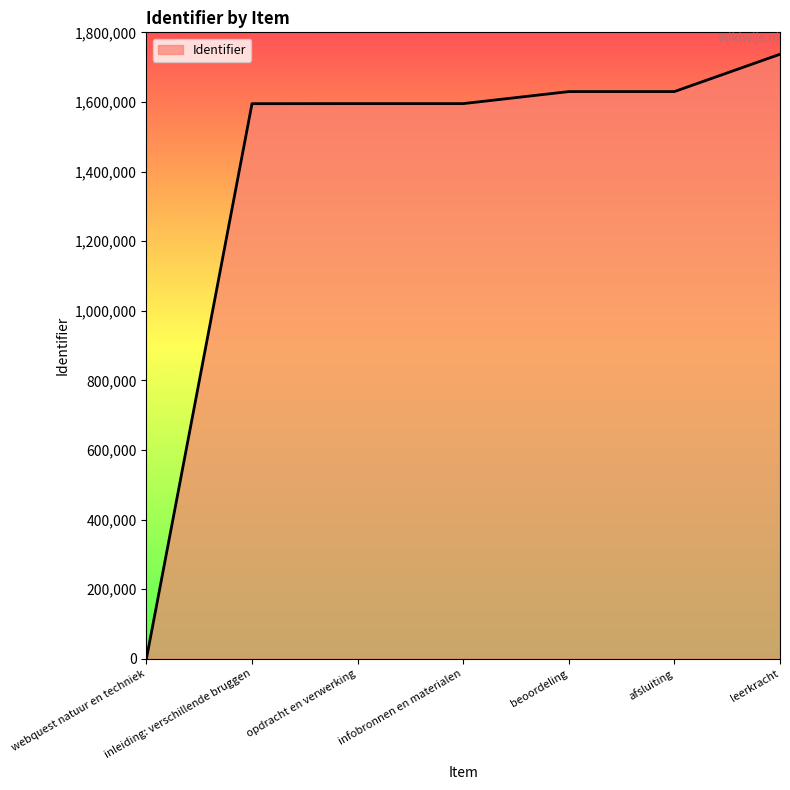

What is the average value?

1397407